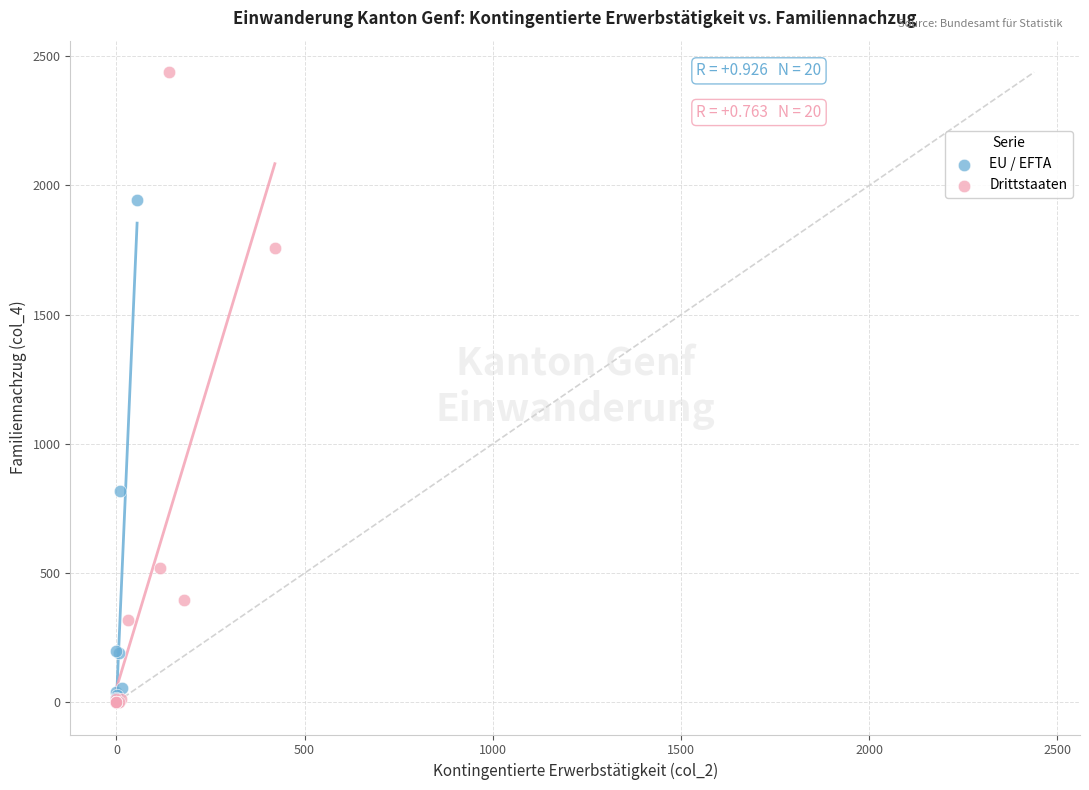

Which series contains the highest Y value?

Drittstaaten